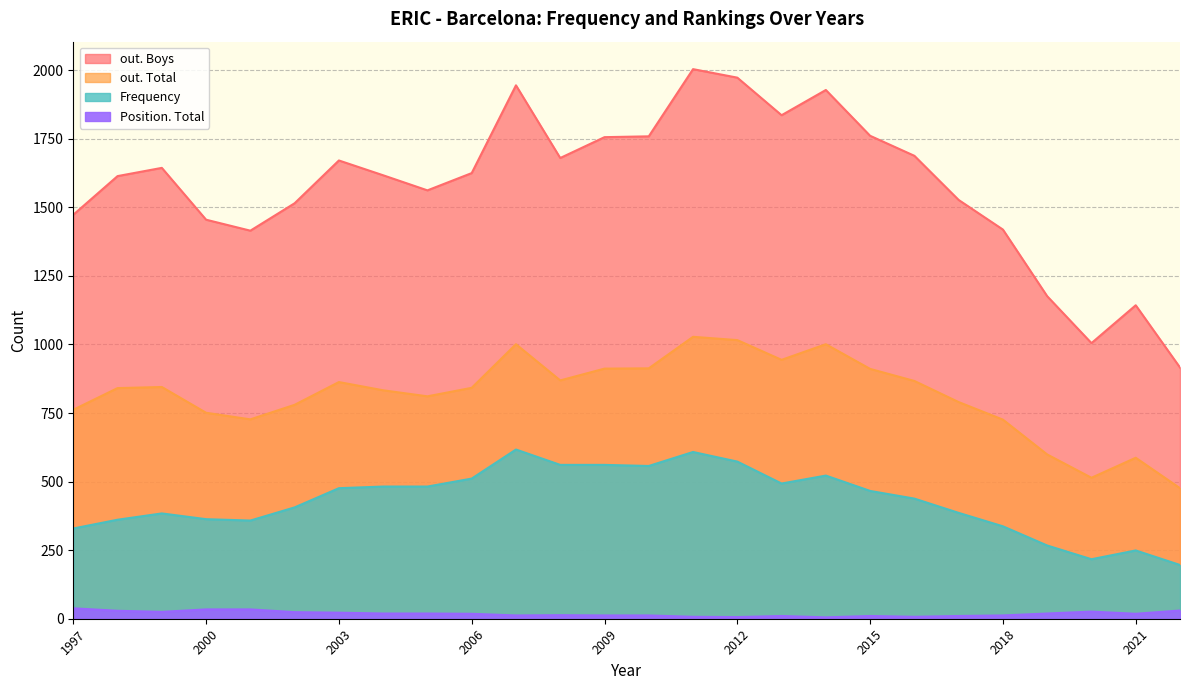

Does the chart have visible grid lines?

Yes